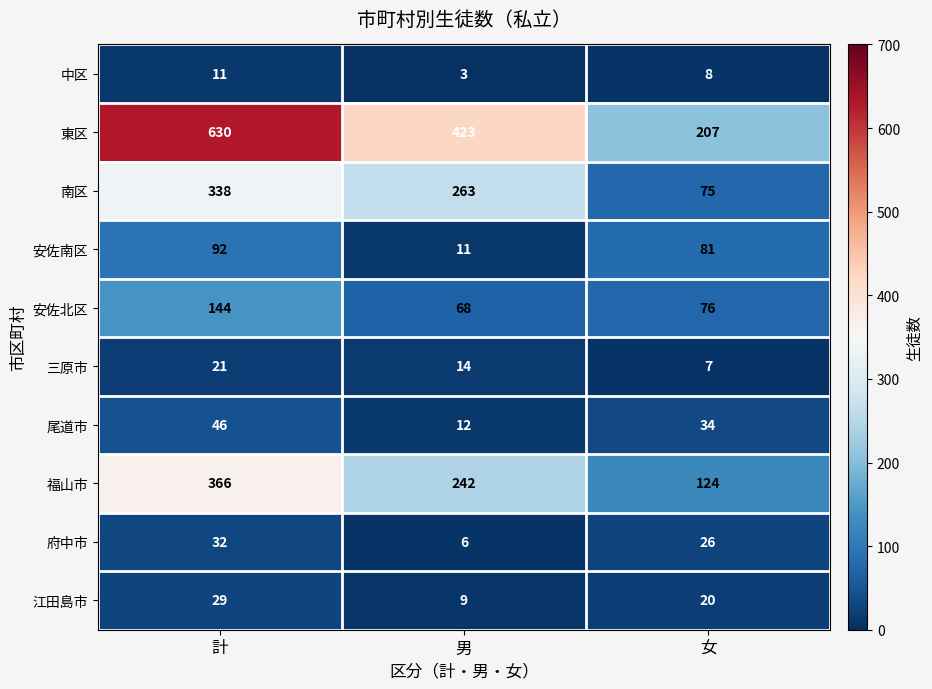

Reading left to right, what are all the values shown in this chart?

中区: 計=11	男=3	女=8
東区: 計=630	男=423	女=207
南区: 計=338	男=263	女=75
安佐南区: 計=92	男=11	女=81
安佐北区: 計=144	男=68	女=76
三原市: 計=21	男=14	女=7
尾道市: 計=46	男=12	女=34
福山市: 計=366	男=242	女=124
府中市: 計=32	男=6	女=26
江田島市: 計=29	男=9	女=20